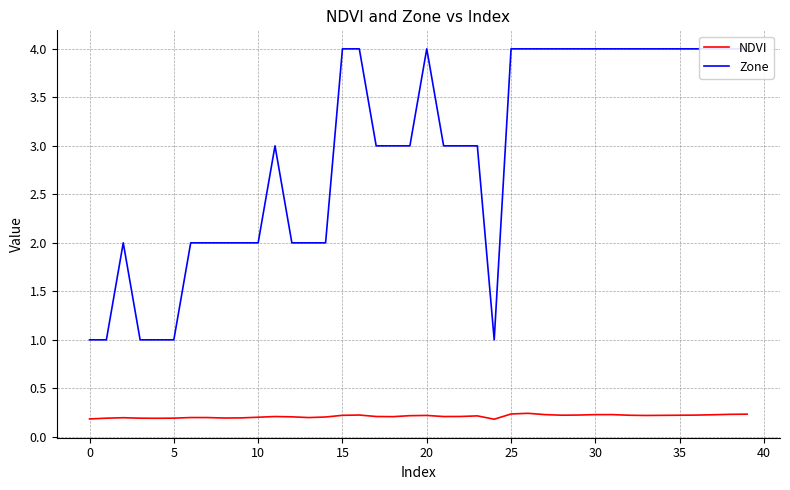

What is the total value across all series at 33?

4.2